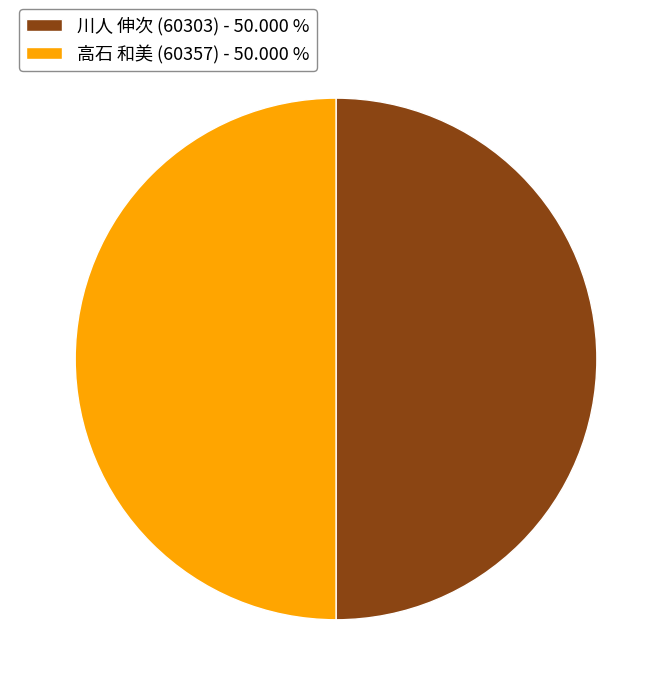

Combined, do 高石 和美 (60357) - 50.000 % and 川人 伸次 (60303) - 50.000 % account for over 50%?

Yes